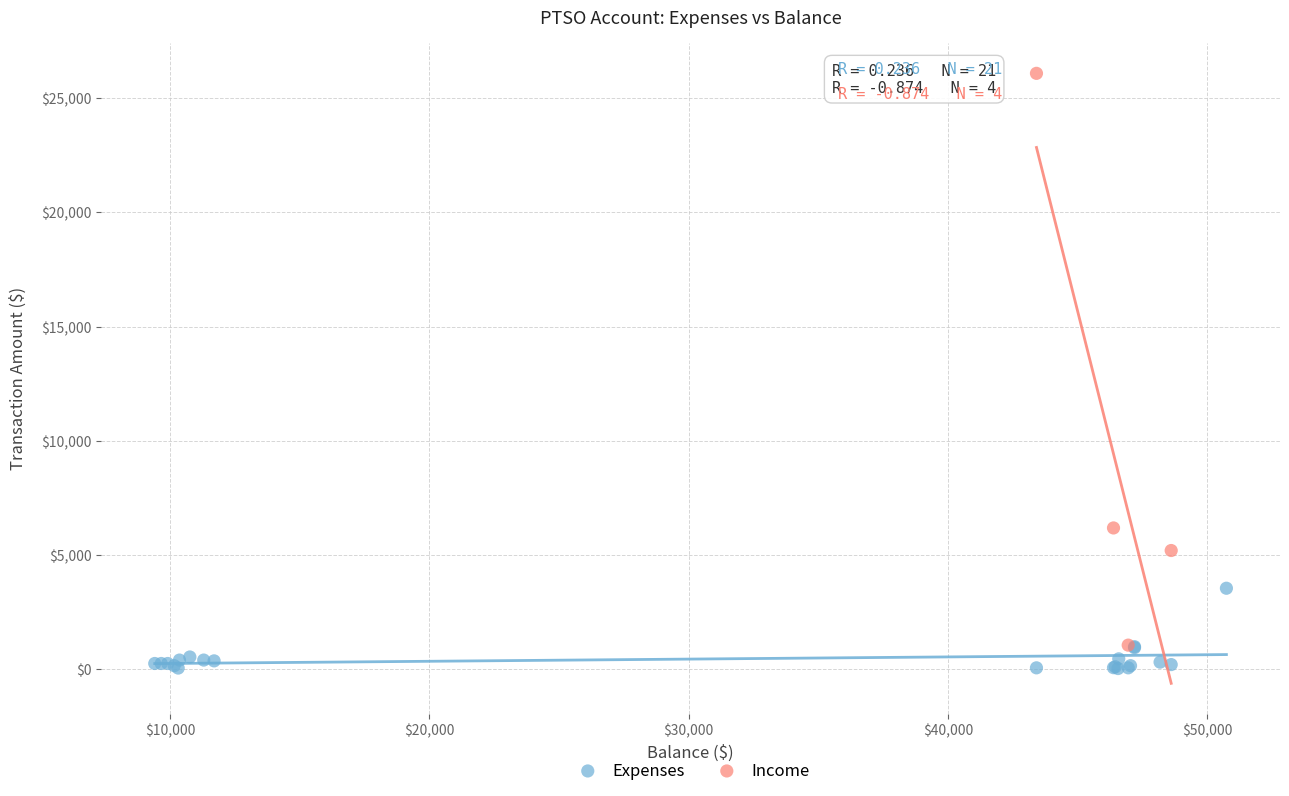

Which series has the widest spread of Y values?

Income